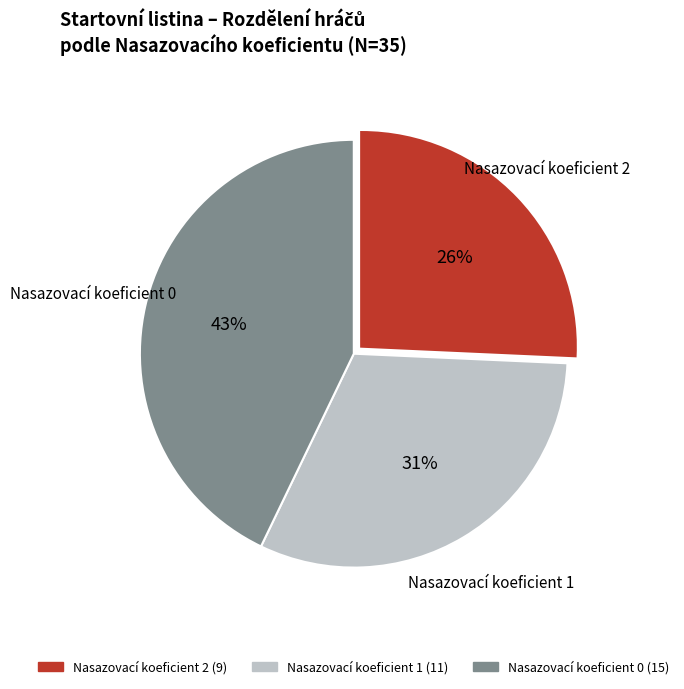

The Nasazovací koeficient 0 slice represents 37% of the pie. True or false?

False